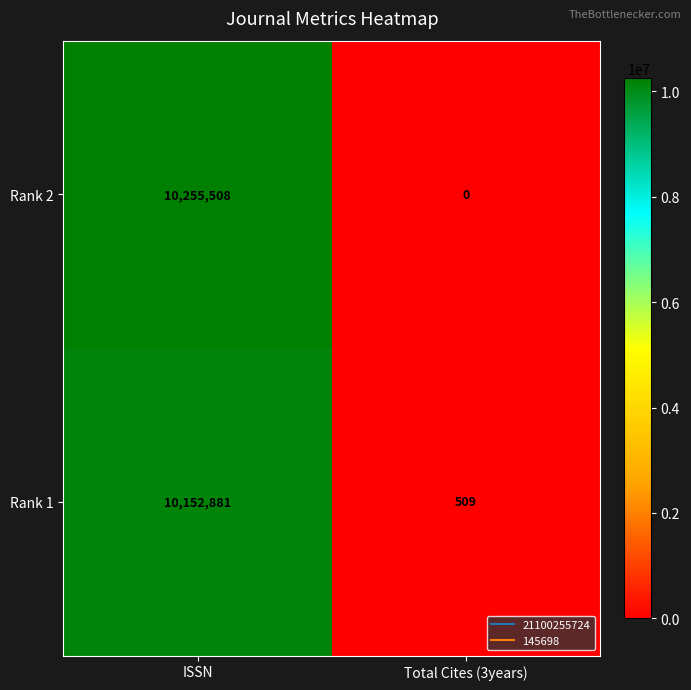

At which label does Rank 1 reach its minimum?

Total Cites (3years)